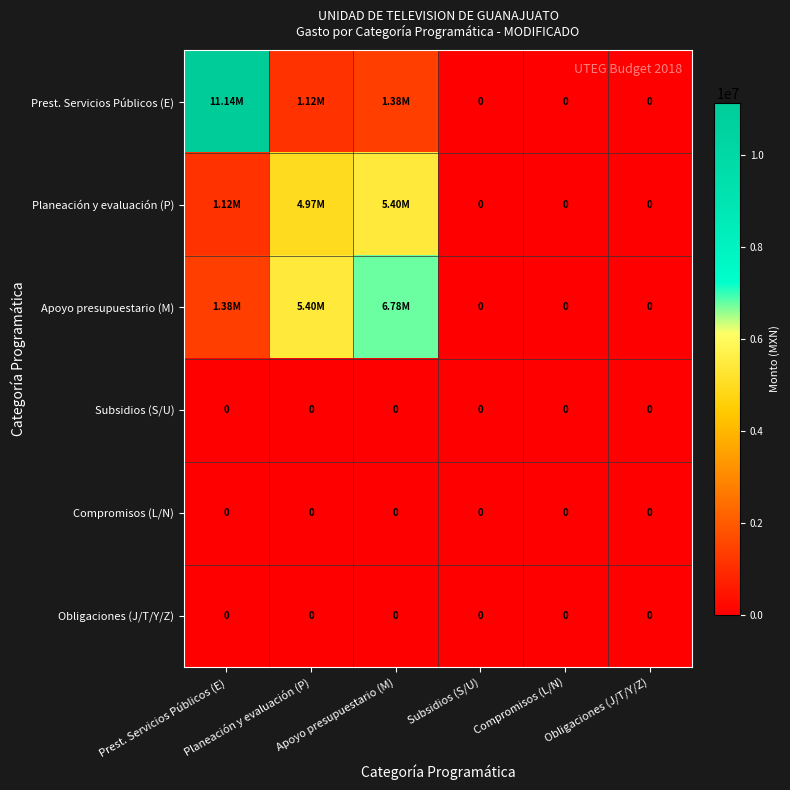

Which series has the largest total across all categories?

Prest. Servicios Públicos (E)